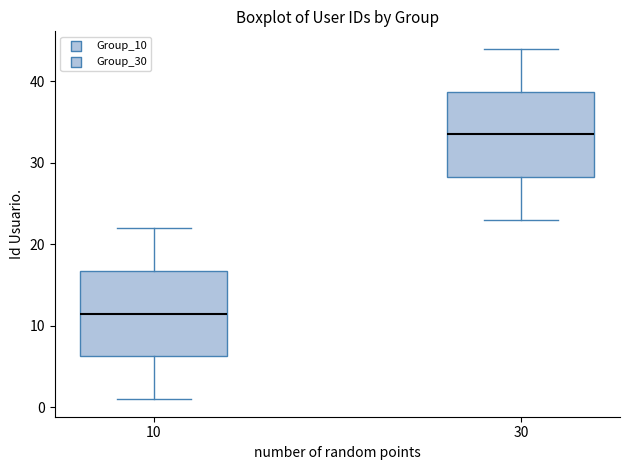

Where does the upper whisker of the box at x = 30 end on the y-axis? The values are not printed on the chart, so give them approximately, as read against the axis.

44